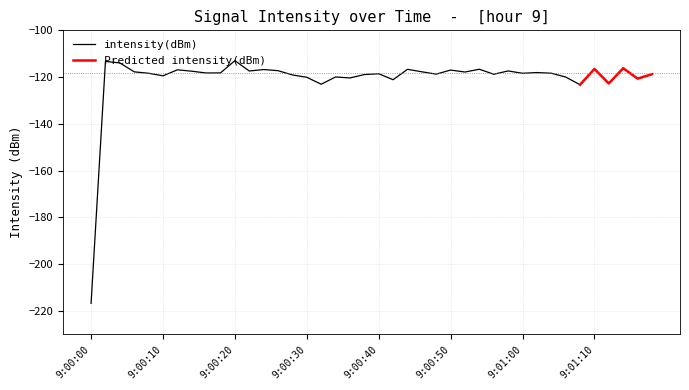

True or false: the data shows -158.0 at 13.

False